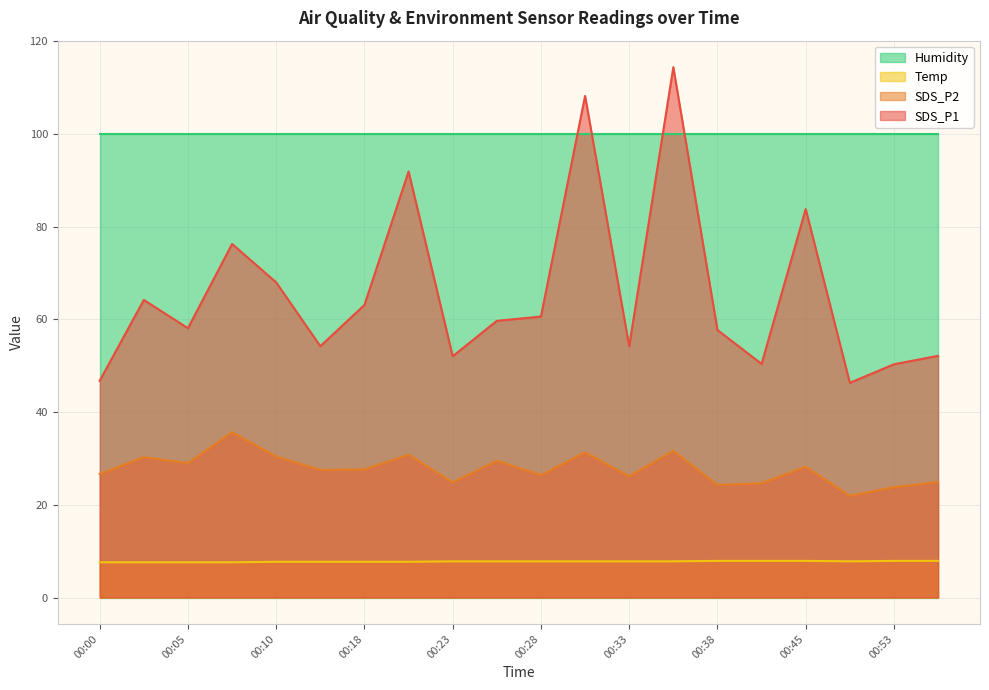

List the series in order of their peak value, lowest first.

Temp, SDS_P2, Humidity, SDS_P1